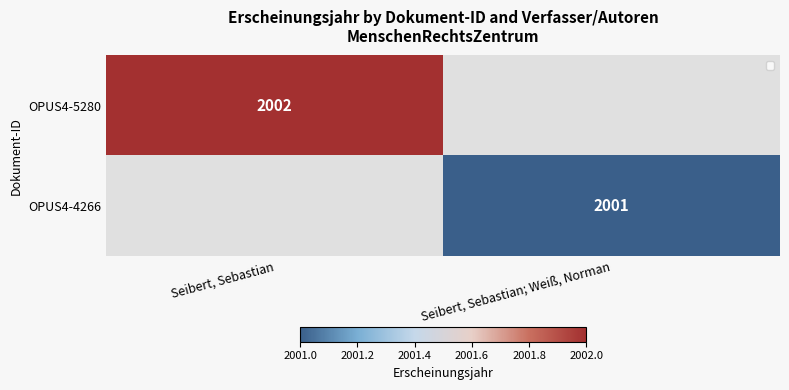

Is it true that OPUS4-5280 equals 2002 at Seibert, Sebastian?

True